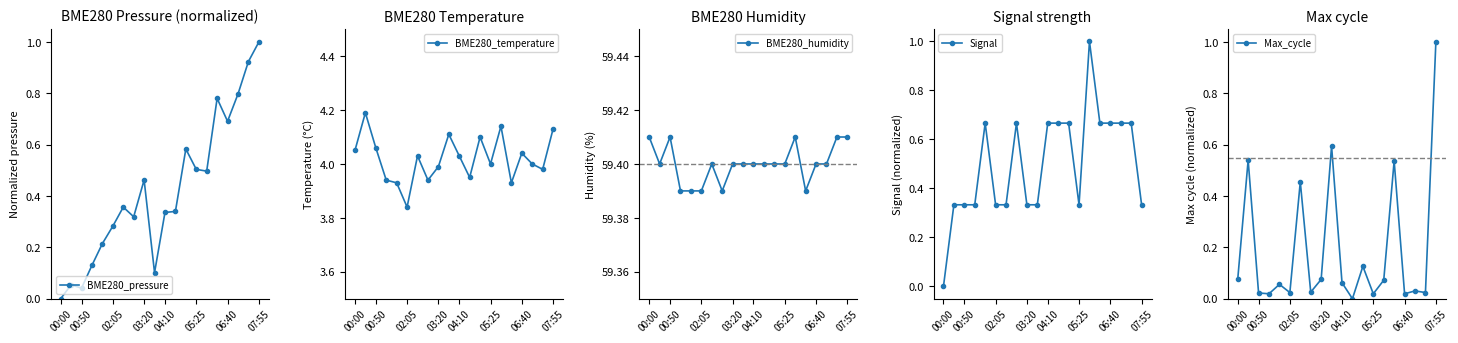

Does the chart have visible grid lines?

No